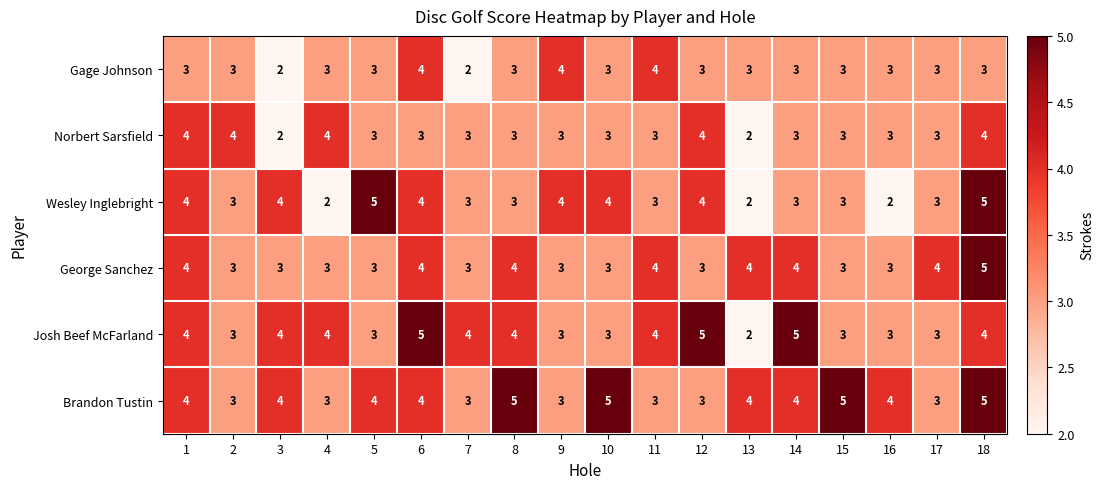

What is the maximum value shown in the chart?

5